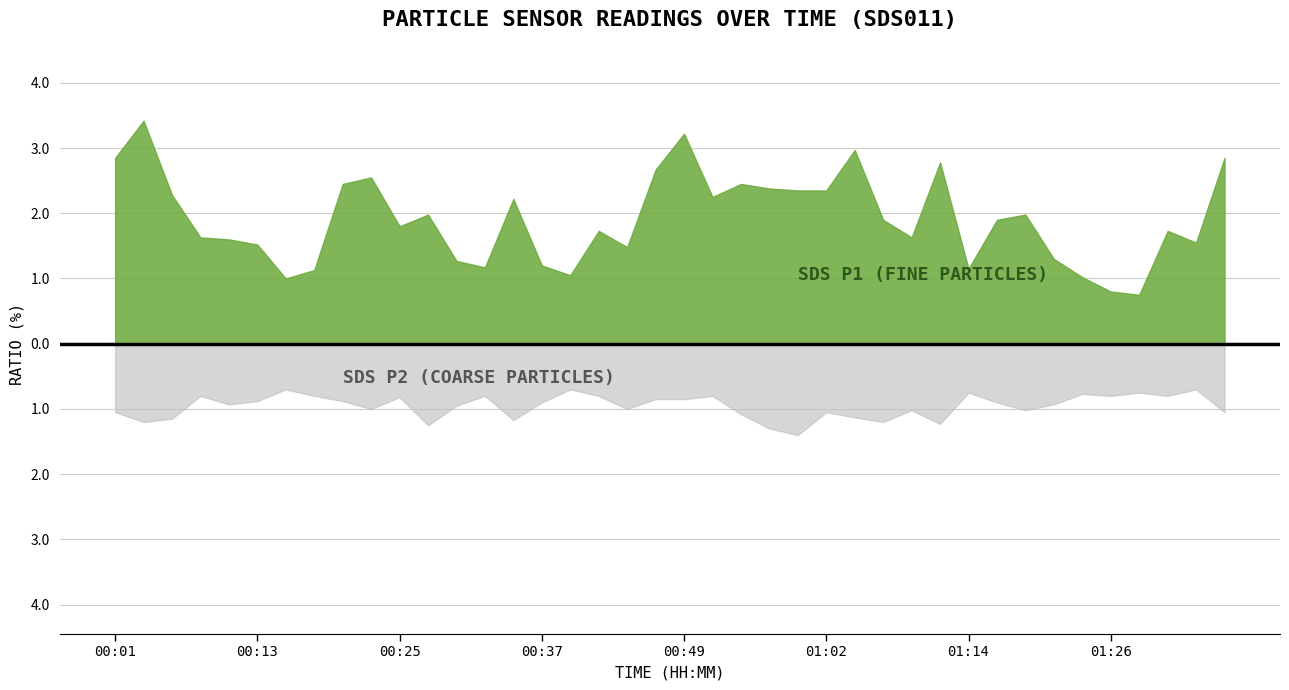

Does the chart display data point markers on the line(s)?

No